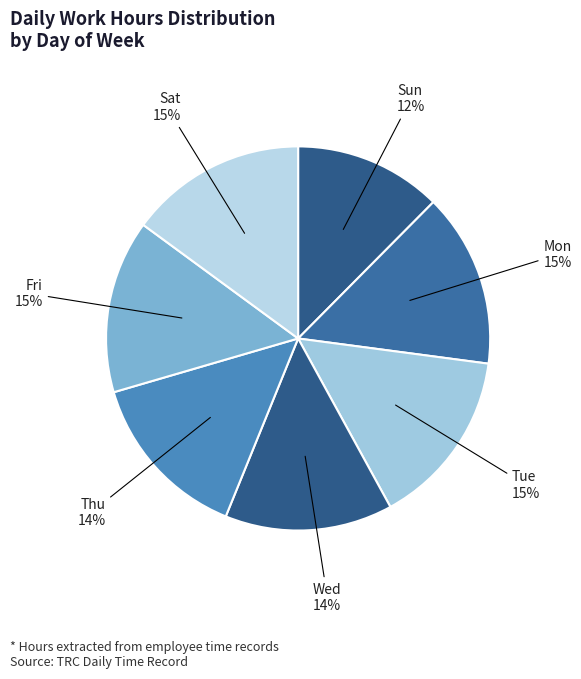

Is there any slice that represents more than half of the pie?

No